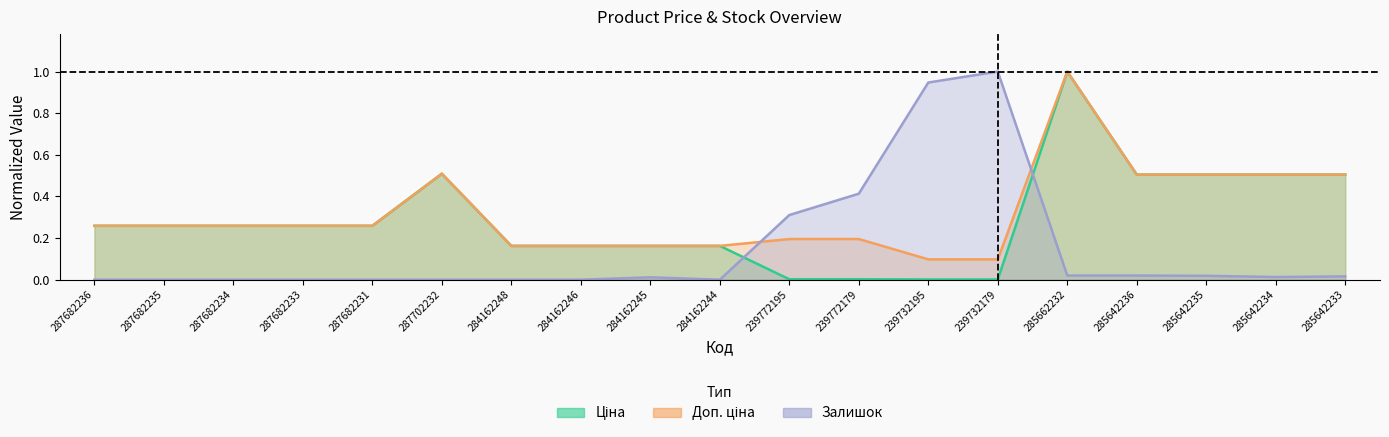

True or false: Залишок has a value of 0.4 at 239772179.

True